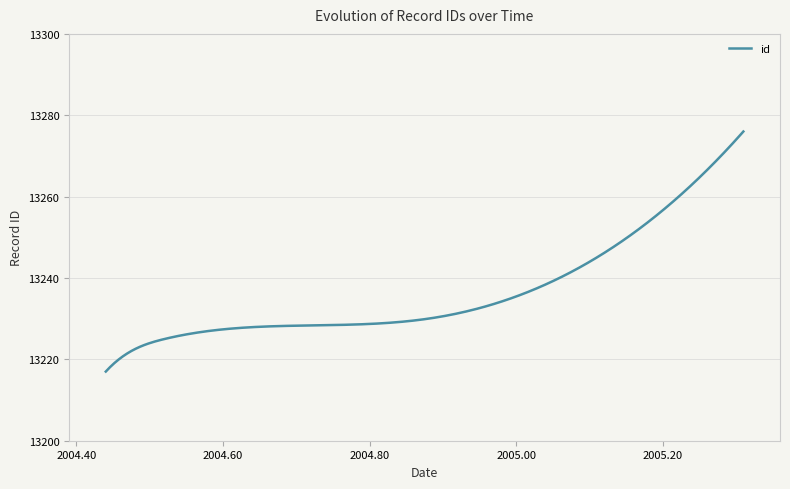

What is the maximum value shown in the chart?

13276.0